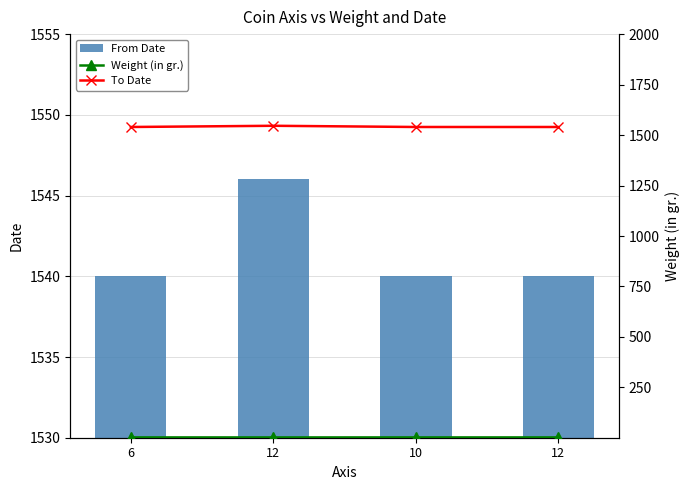

What are all the series names shown in the legend?

From Date, Weight (in gr.), To Date